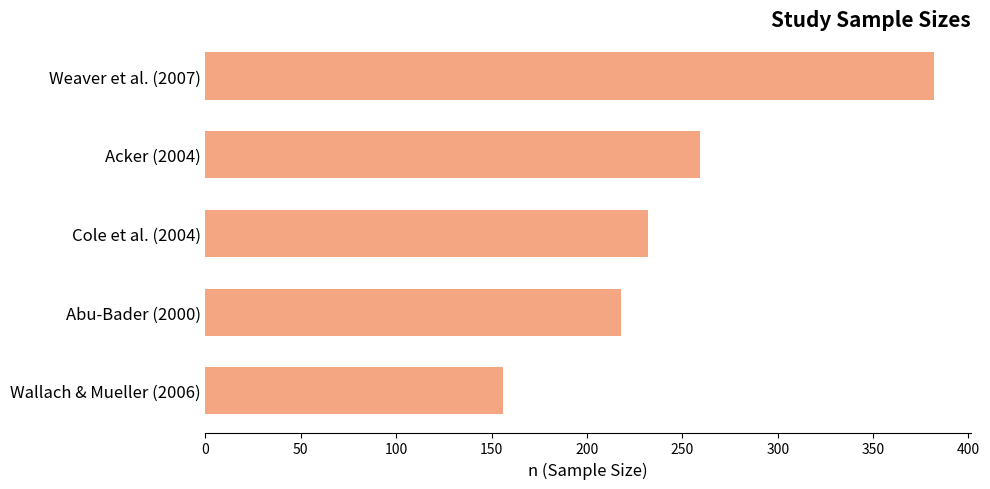

Reading bottom to top, list all the values displayed in this chart.

156	218	232	259	382